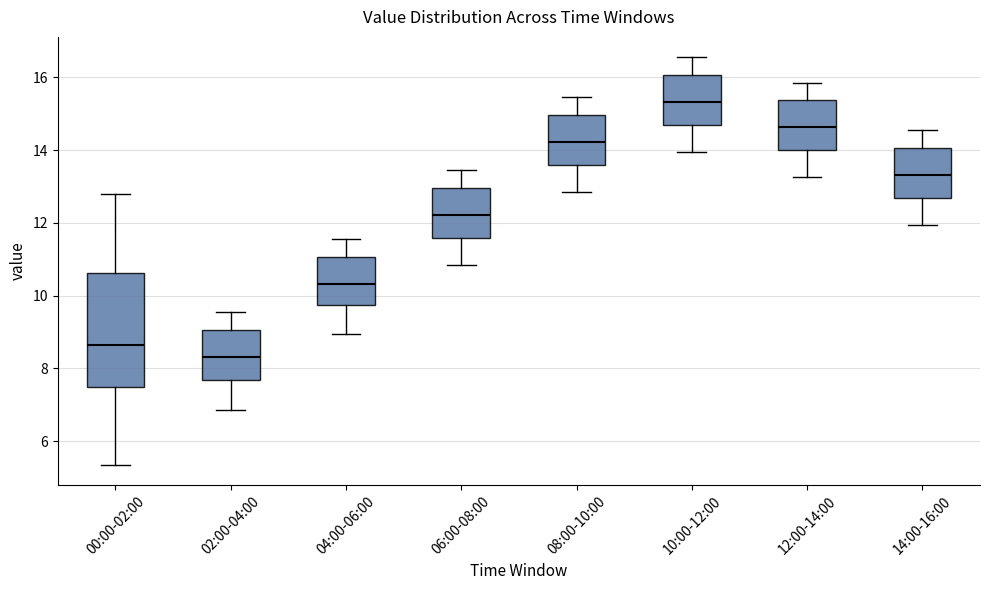

Comparing the boxes themselves (not the whiskers), which one is the tallest?

00:00-02:00